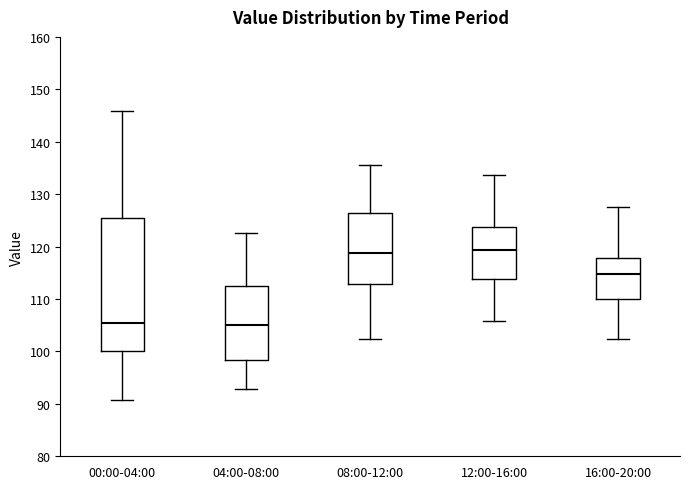

Which box is the tallest, from its lower edge to its upper edge?

00:00-04:00